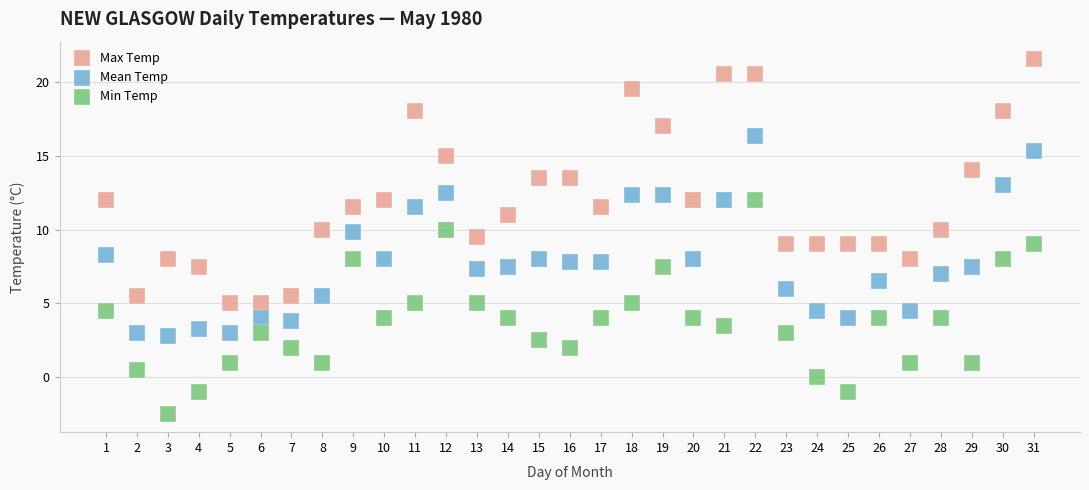

Which series contains the highest Y value?

Max Temp